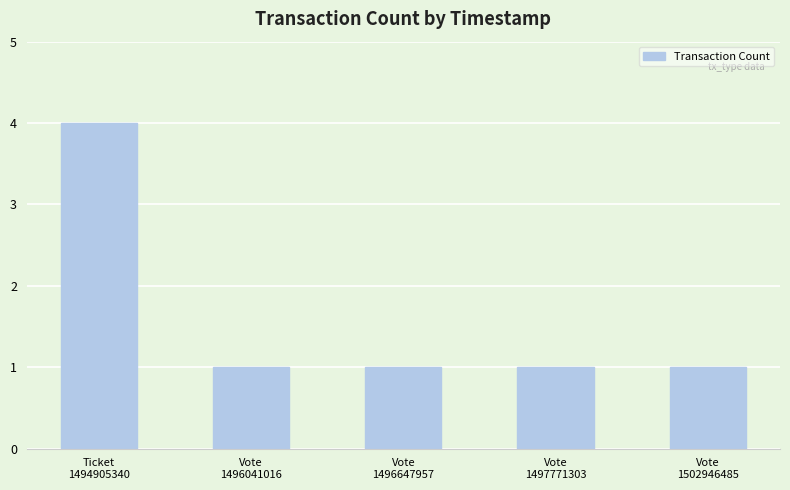

How many categories are shown in the chart?

5